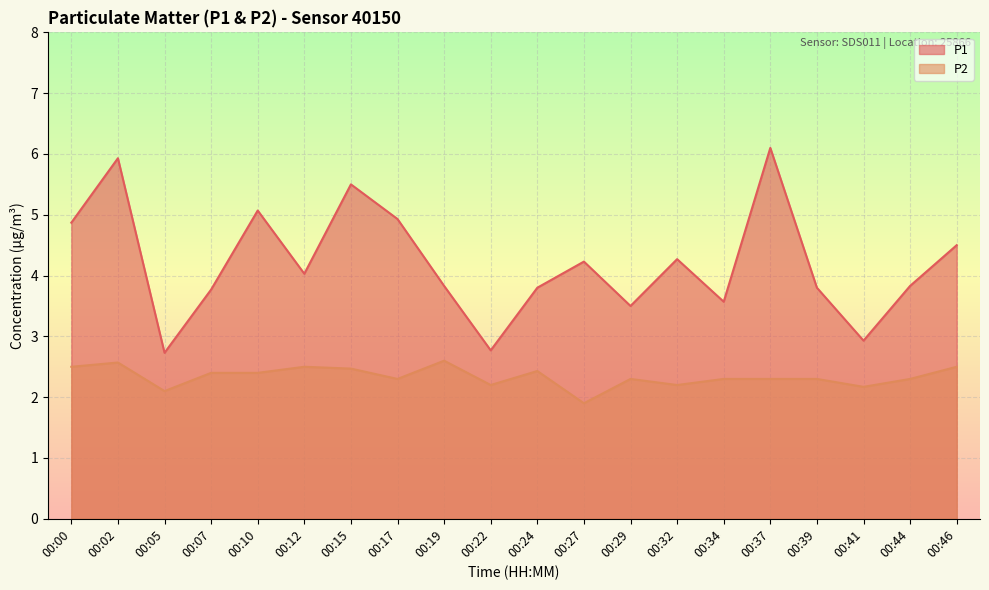

What is the sum of the P2 values at 00:24 and 00:00?

4.9